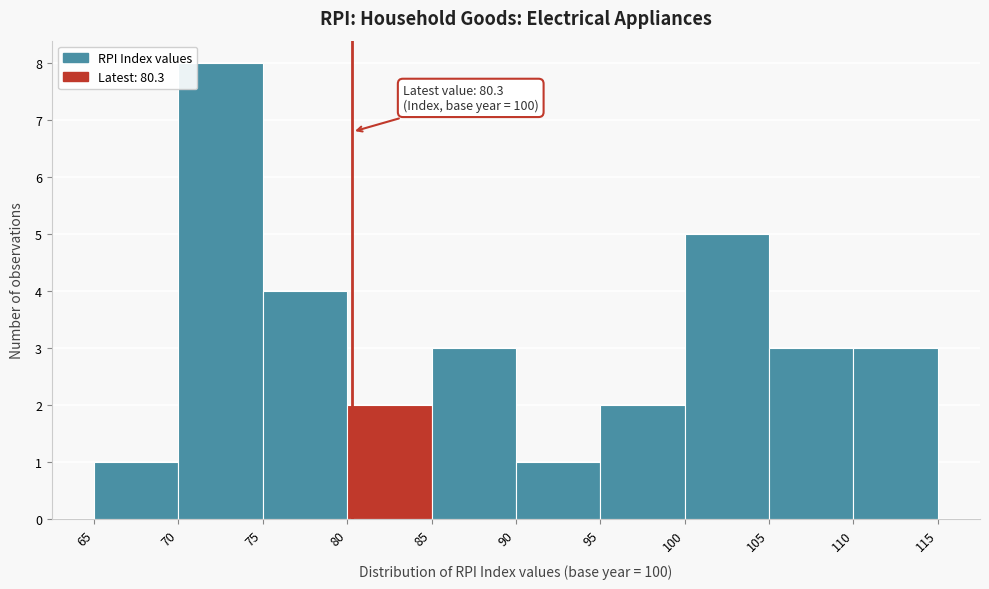

Which range on the x-axis has the tallest bar?

70 to 75